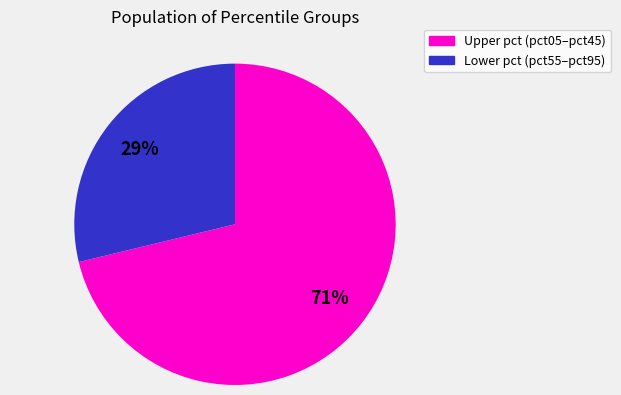

Is there a majority slice in this chart?

Yes